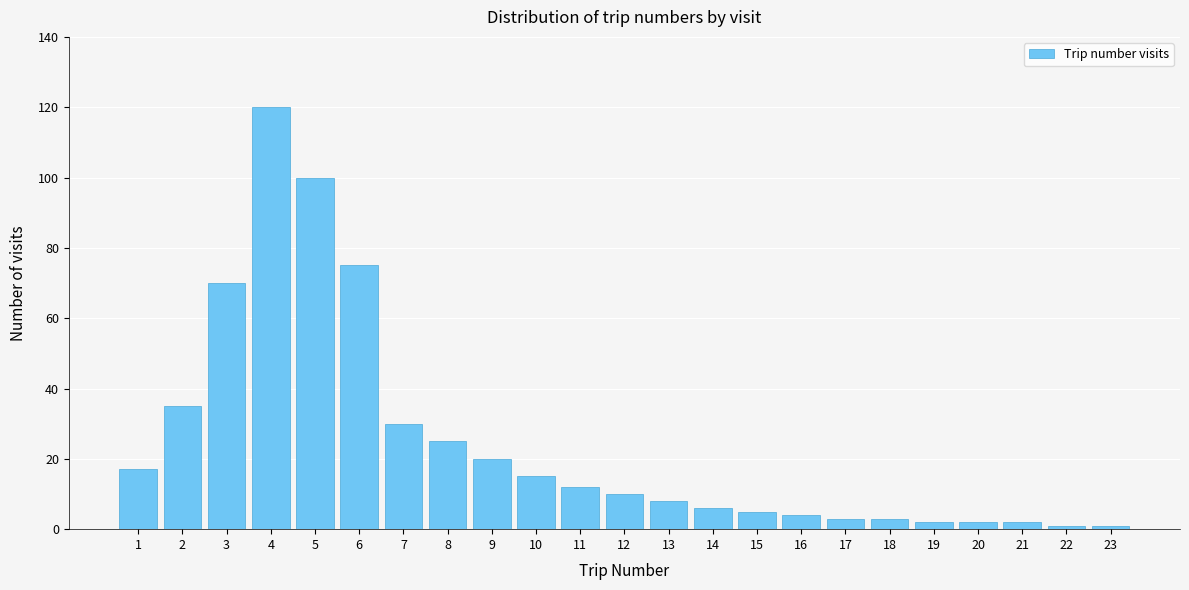

Reading right to left, extract all data points from this chart.

1	1	2	2	2	3	3	4	5	6	8	10	12	15	20	25	30	75	100	120	70	35	17